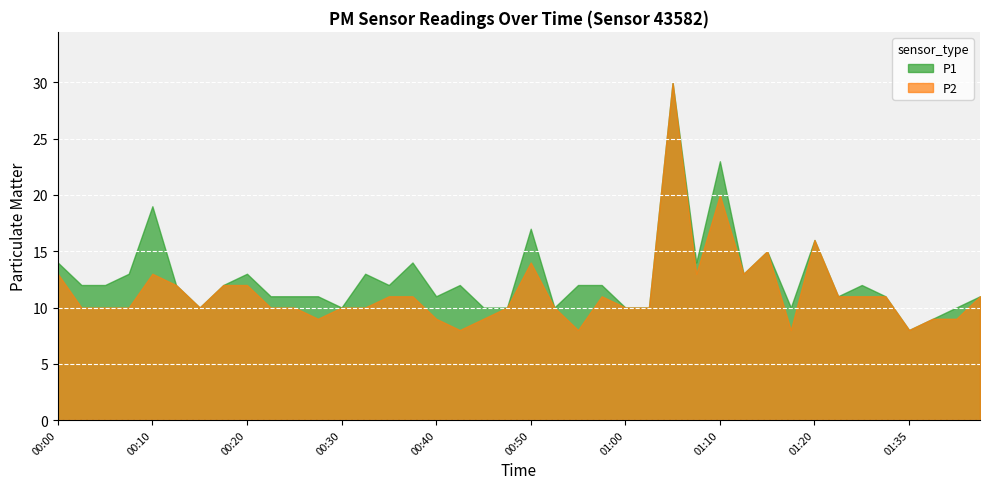

How many interior local valleys does the P1 series have?

10